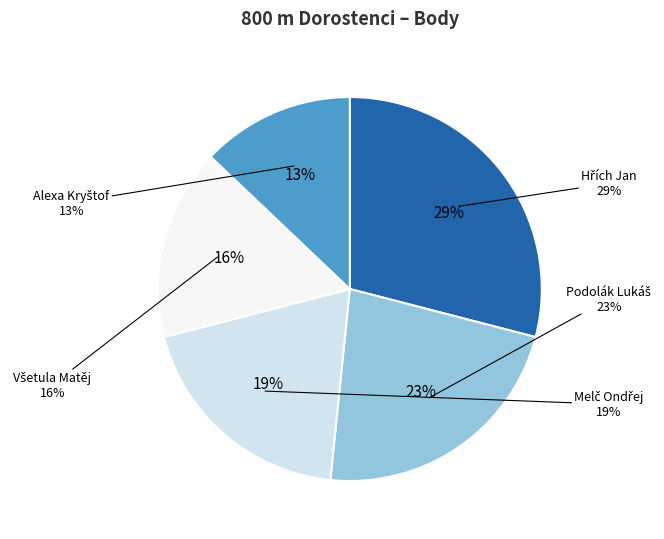

Which slice is the smallest?

Alexa Kryštof